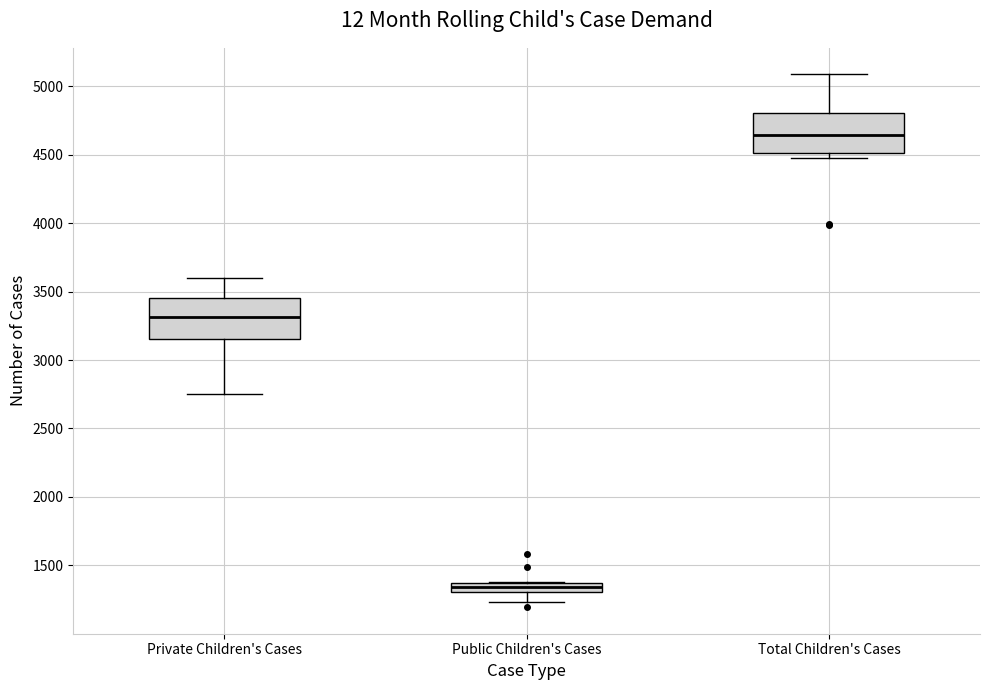

Where does the upper whisker of the box for Private Children's Cases end on the y-axis? The values are not printed on the chart, so give them approximately, as read against the axis.

3600